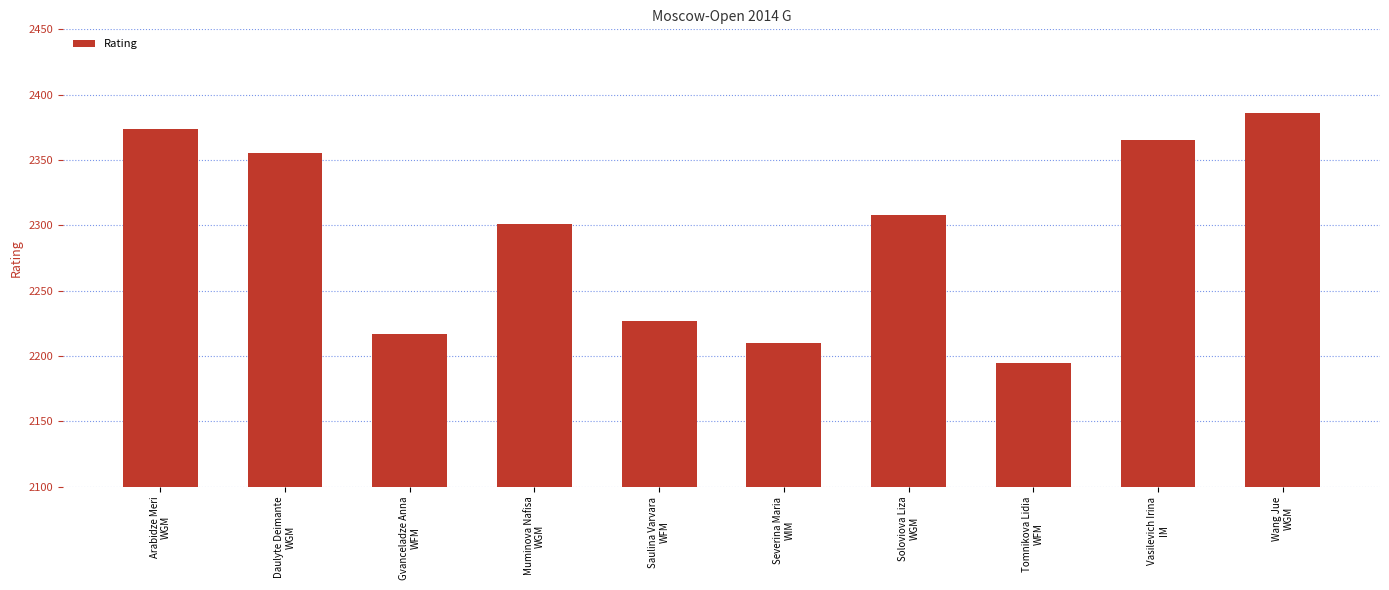

How many series are shown in this chart?

1